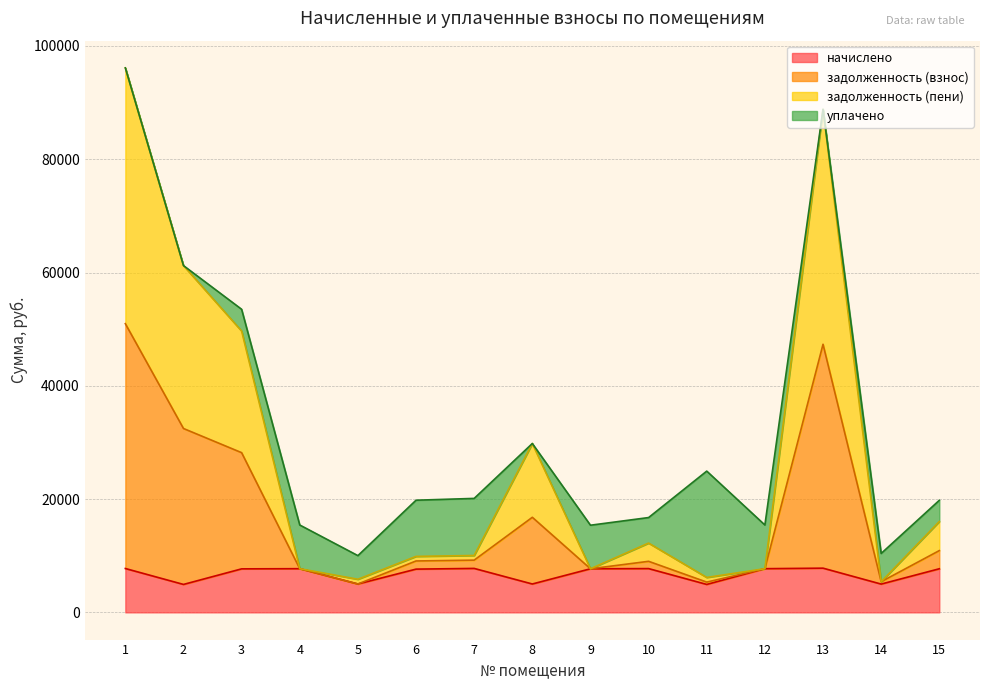

Where does the задолженность (пени) series first go above 9073?

1